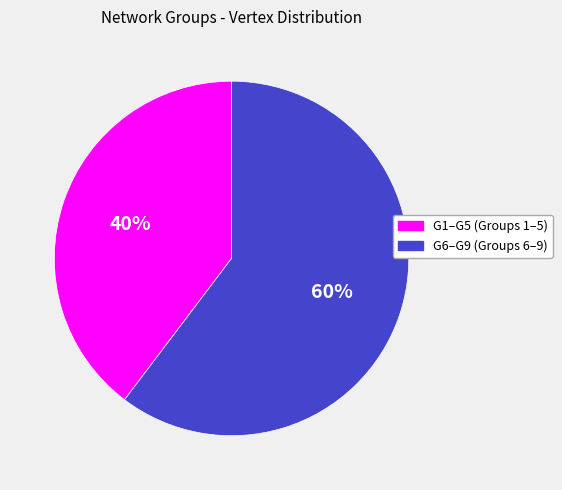

To the nearest percent, what is the average slice percentage?

50%